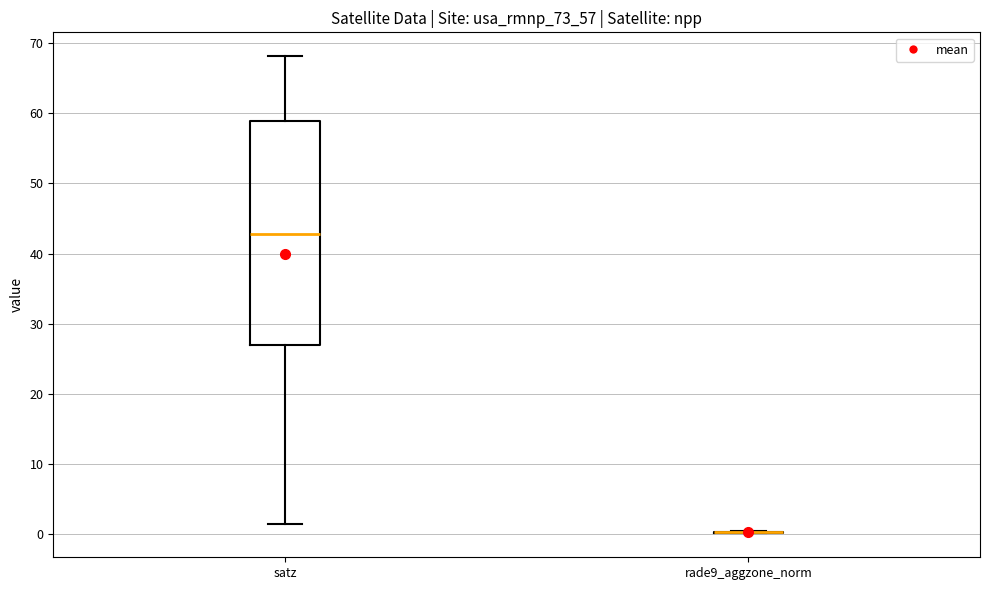

Reading left to right, transcribe this box plot: for each box, give where its median line is, the range the box spans, and where its two whiskers end, as read against the y-axis. The values are not printed on the chart, so give them approximately, as read against the axis.

satz: median 43, box 27 to 59, whiskers 1 to 68
rade9_aggzone_norm: box collapsed to a line at 0, whiskers 0 to 0